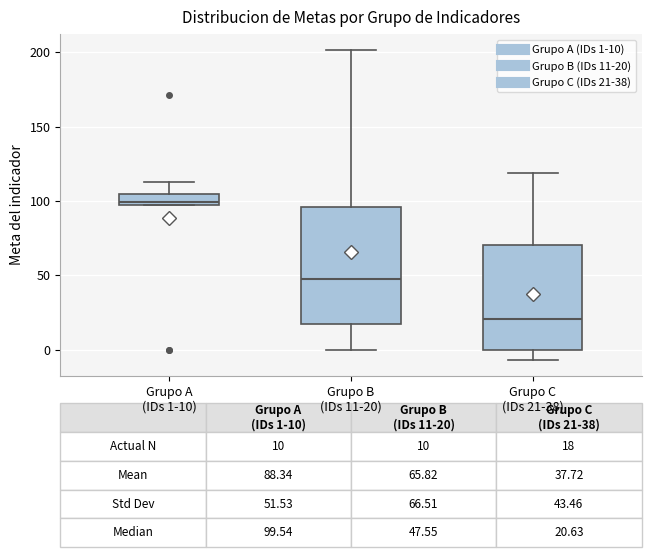

Which box has the lowest median line?

Grupo C (IDs 21-38)